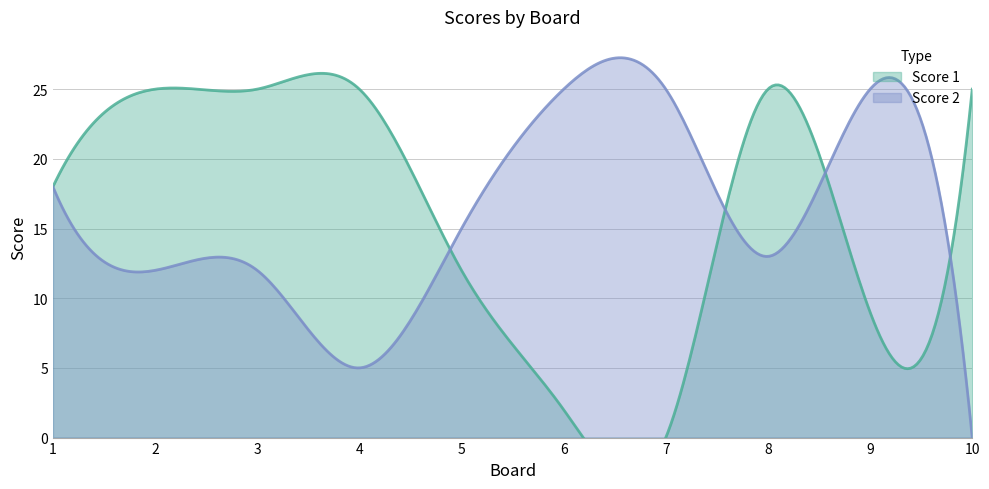

Where do Score 2 and Score 1 first cross each other?

4 and 5